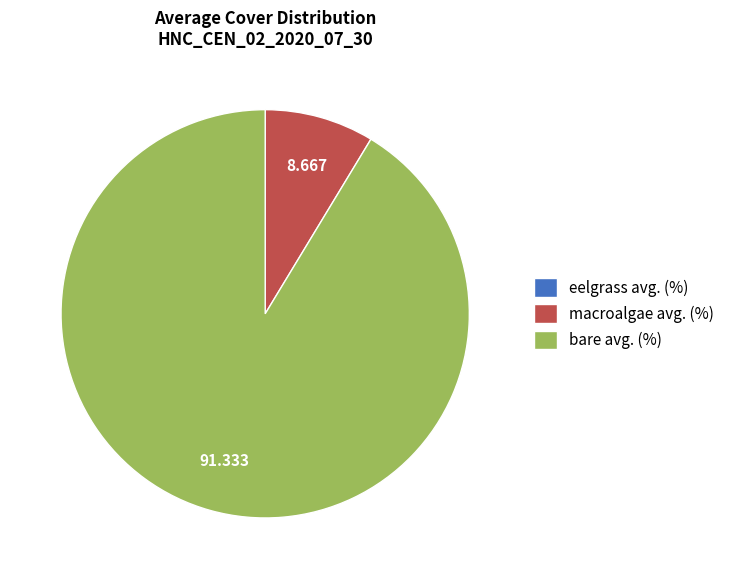

True or false: macroalgae avg. (%) accounts for 9% of the total.

True